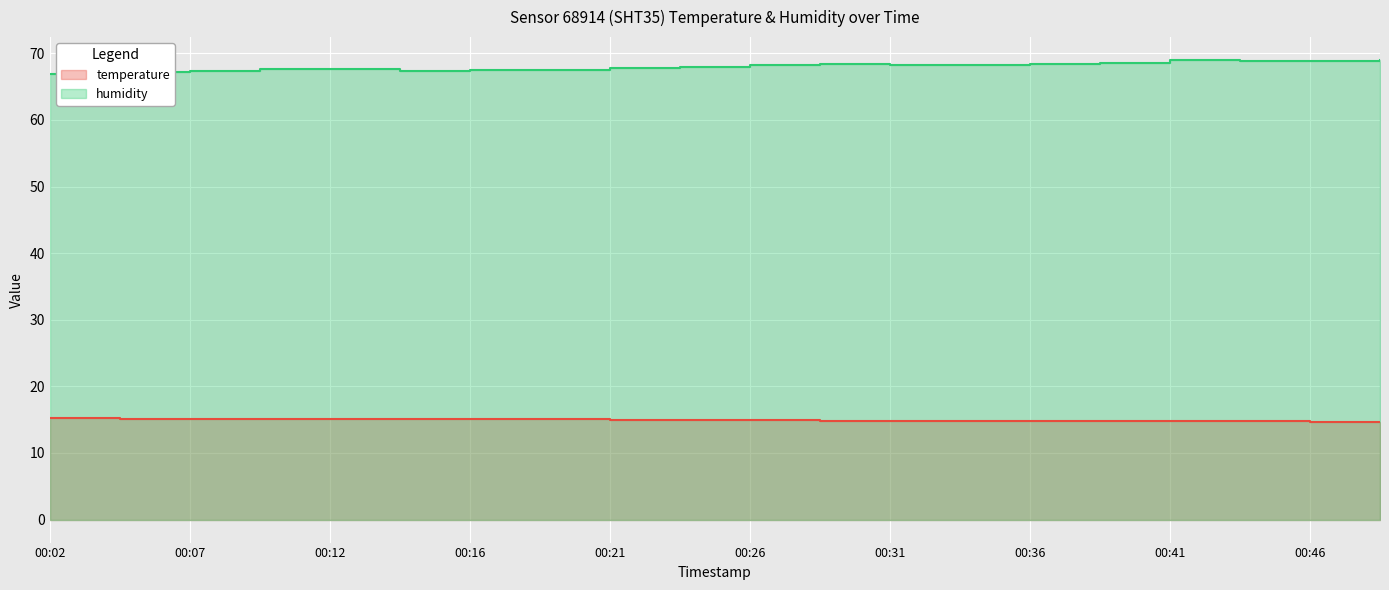

At which category is the sum across all series the highest?

00:41